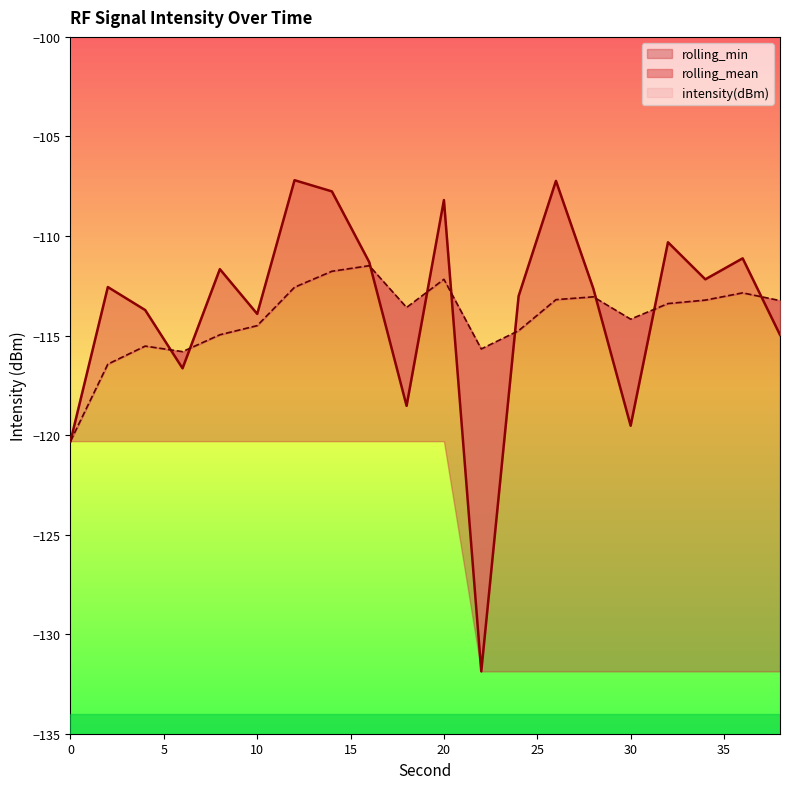

True or false: intensity(dBm) and rolling_mean intersect in this chart.

True